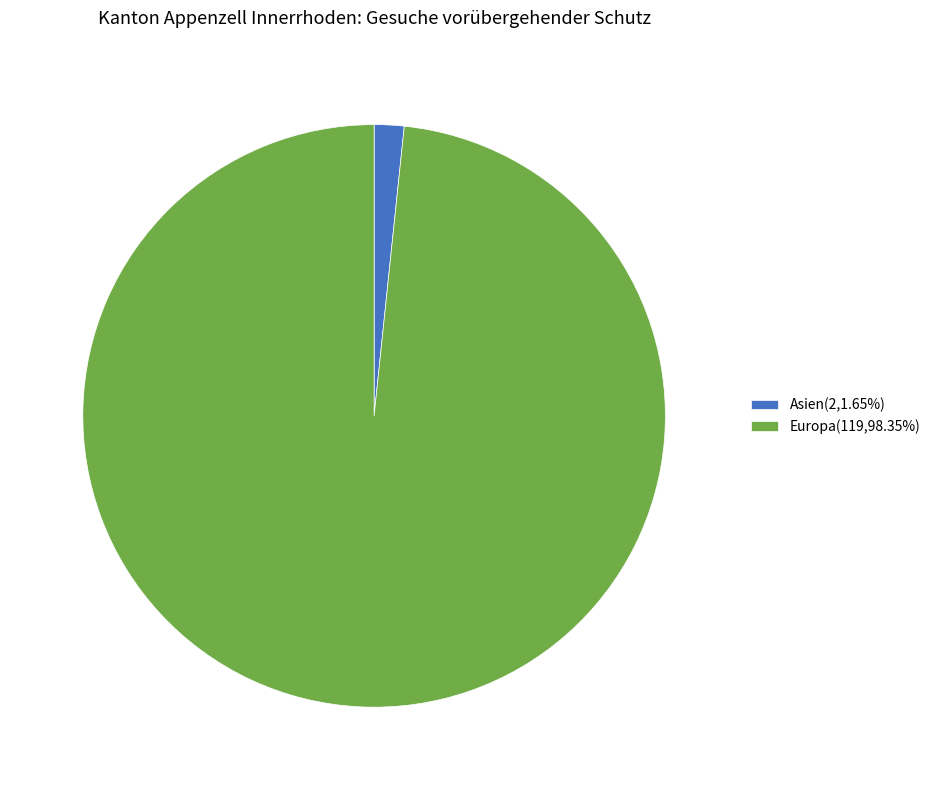

Combined, do Asien(2,1.65%) and Europa(119,98.35%) account for over 50%?

Yes